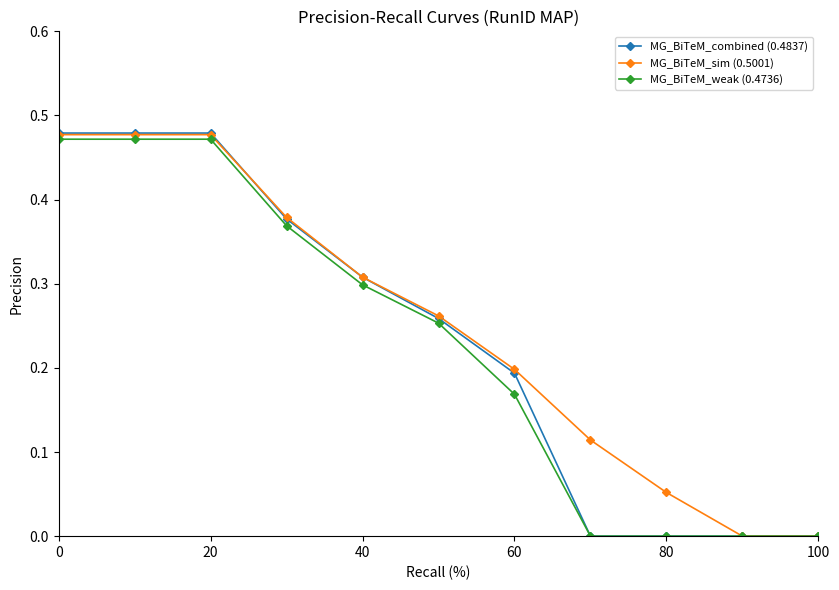

Is this an area chart (filled region under the line)?

No